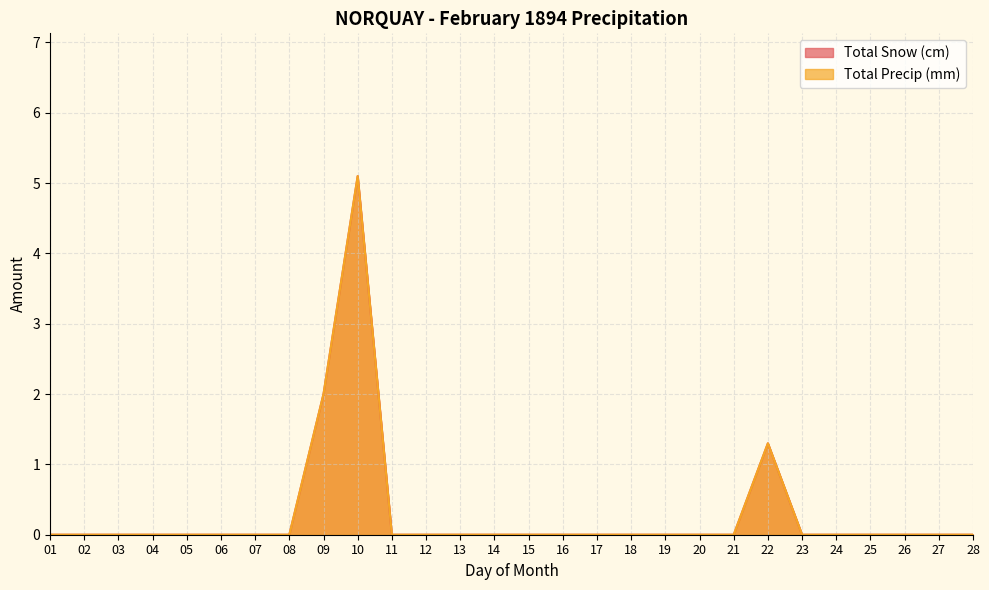

The value of Total Snow (cm) at 28 is 2.4. True or false?

False